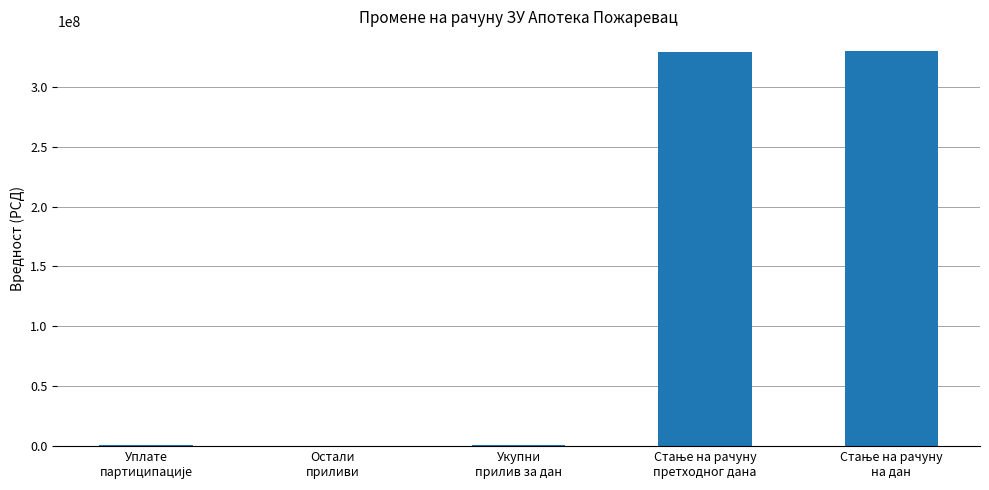

What is the greatest value displayed?

329998761.2